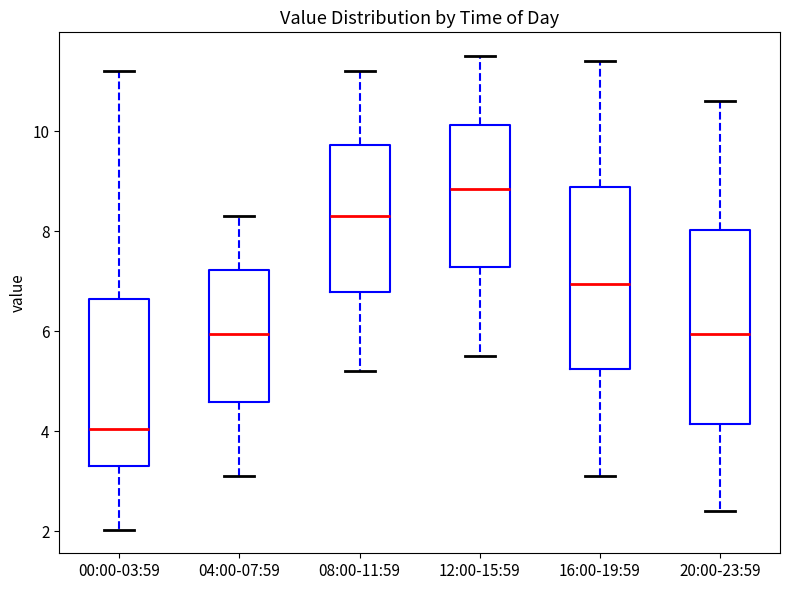

Which box is the tallest, from its lower edge to its upper edge?

20:00-23:59